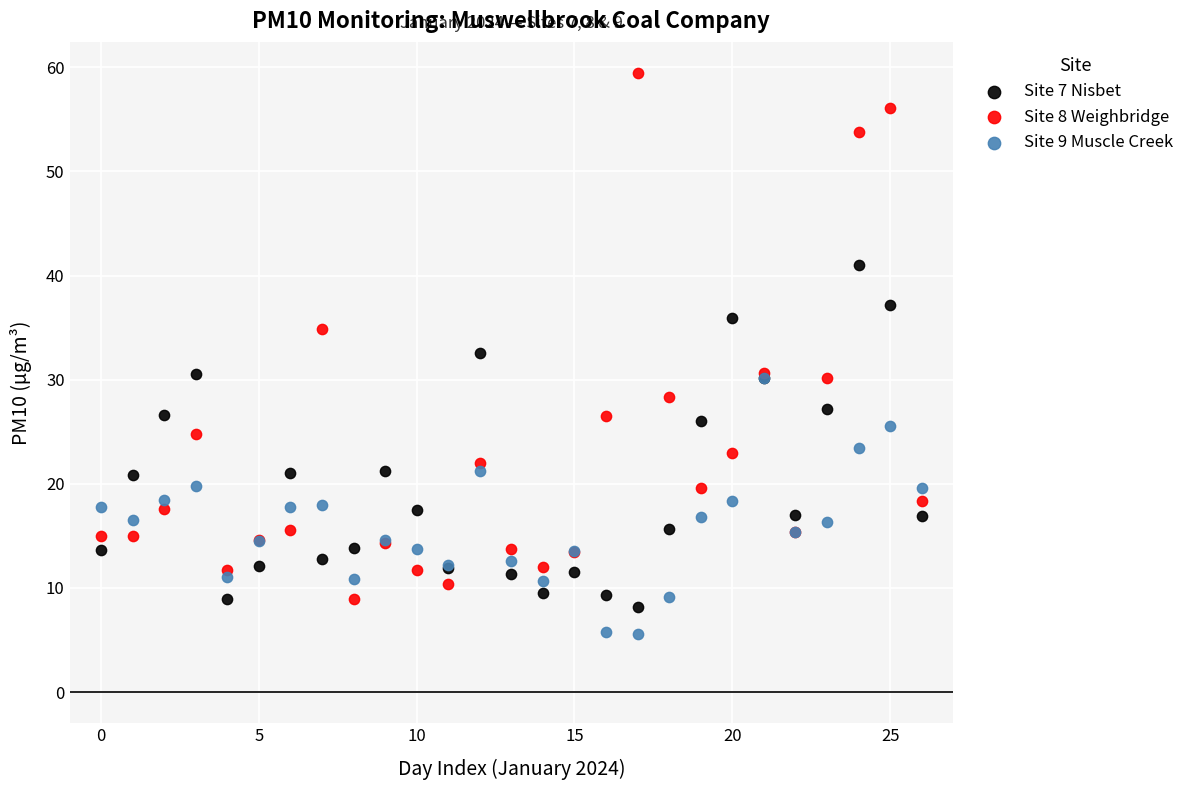

Which series has the widest spread of Y values?

Site 8 Weighbridge